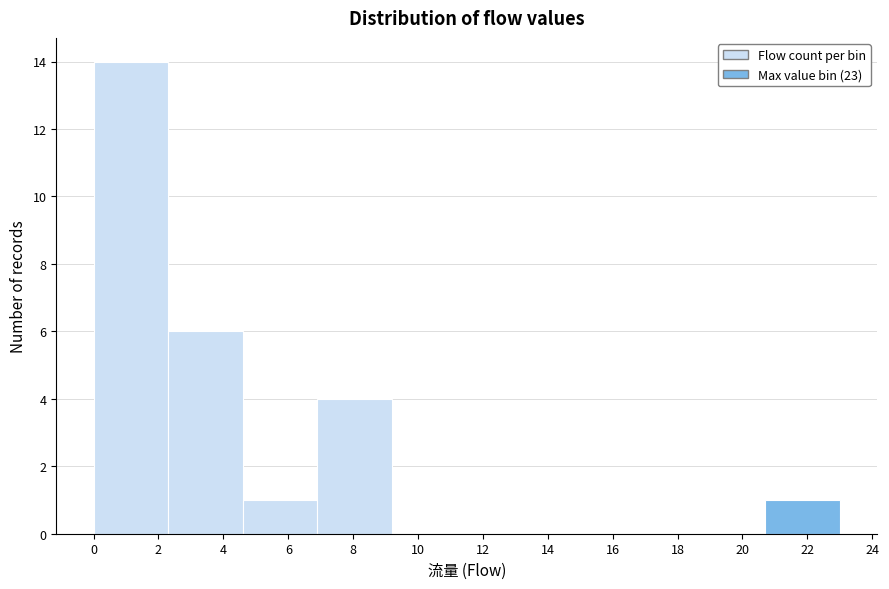

Which range on the x-axis has the tallest bar?

0.0 to 2.3